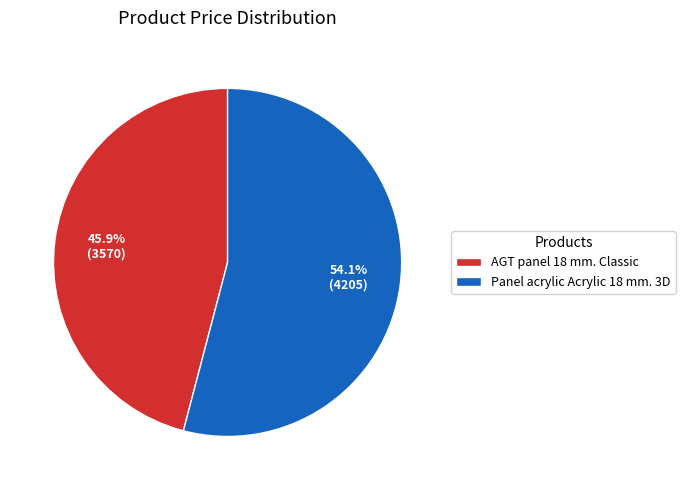

What is the largest slice in the pie chart?

Panel acrylic Acrylic 18 mm. 3D